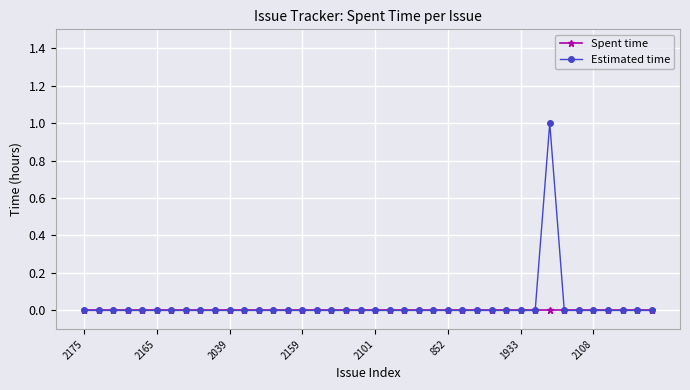

What is the highest value of the Estimated time series?

1